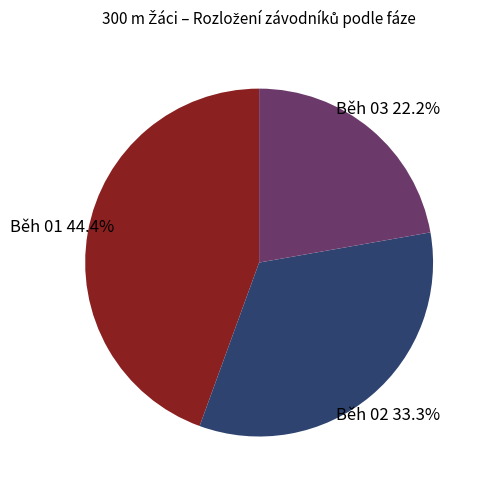

Count the number of slices in the pie.

3